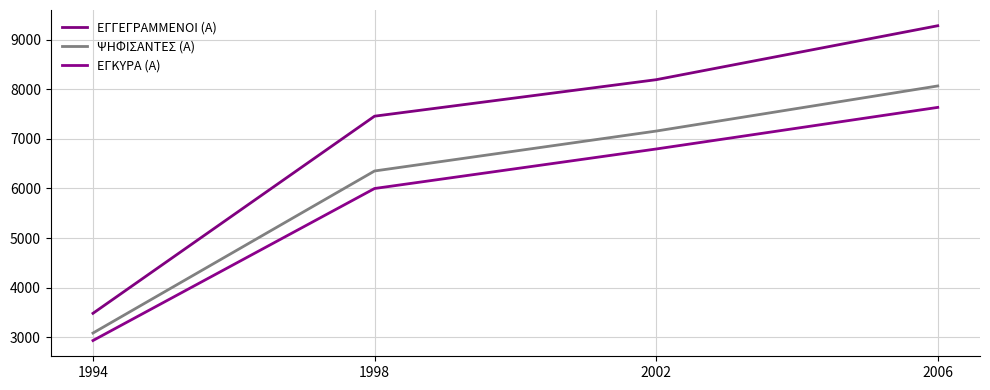

What is the sum of the ΕΓΚΥΡΑ (Α) values at 2006 and 1998?

13634